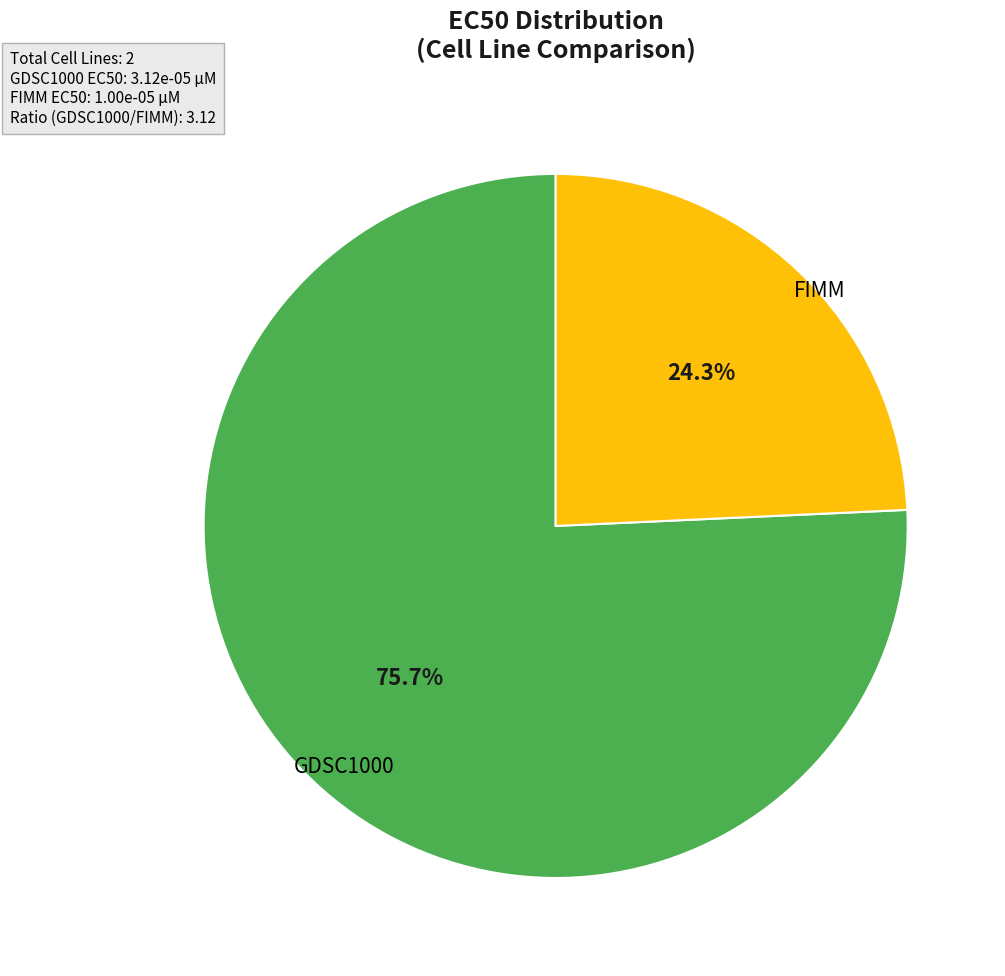

Does any single category account for the majority?

Yes